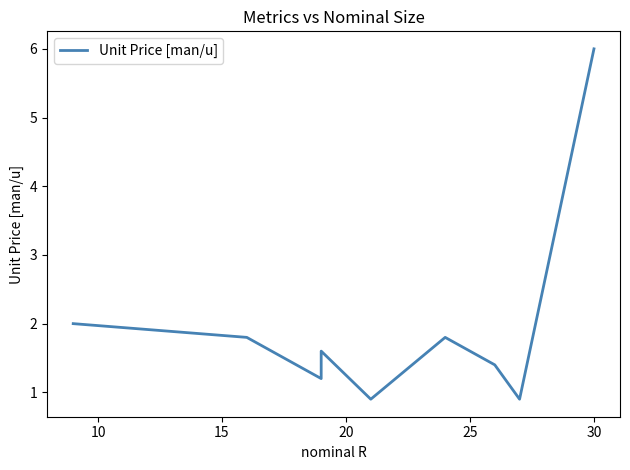

What is the maximum value shown in the chart?

6.0